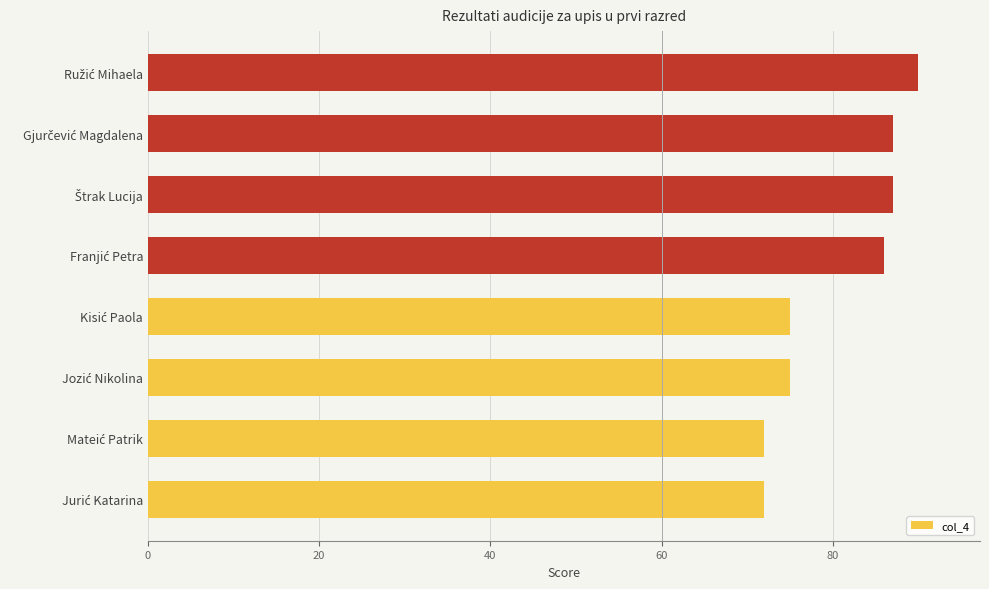

What is the sum of all values?

644